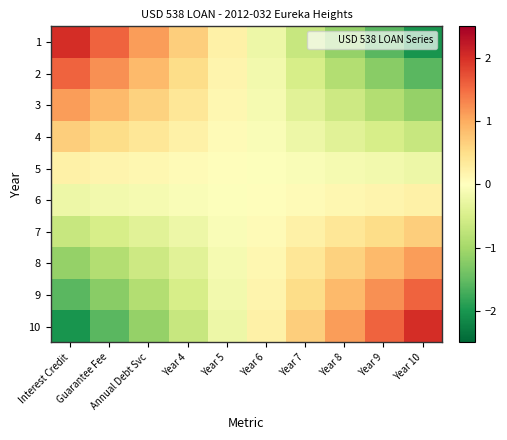

List the series in order of their peak value, highest first.

1, 10, 2, 9, 3, 8, 4, 7, 5, 6